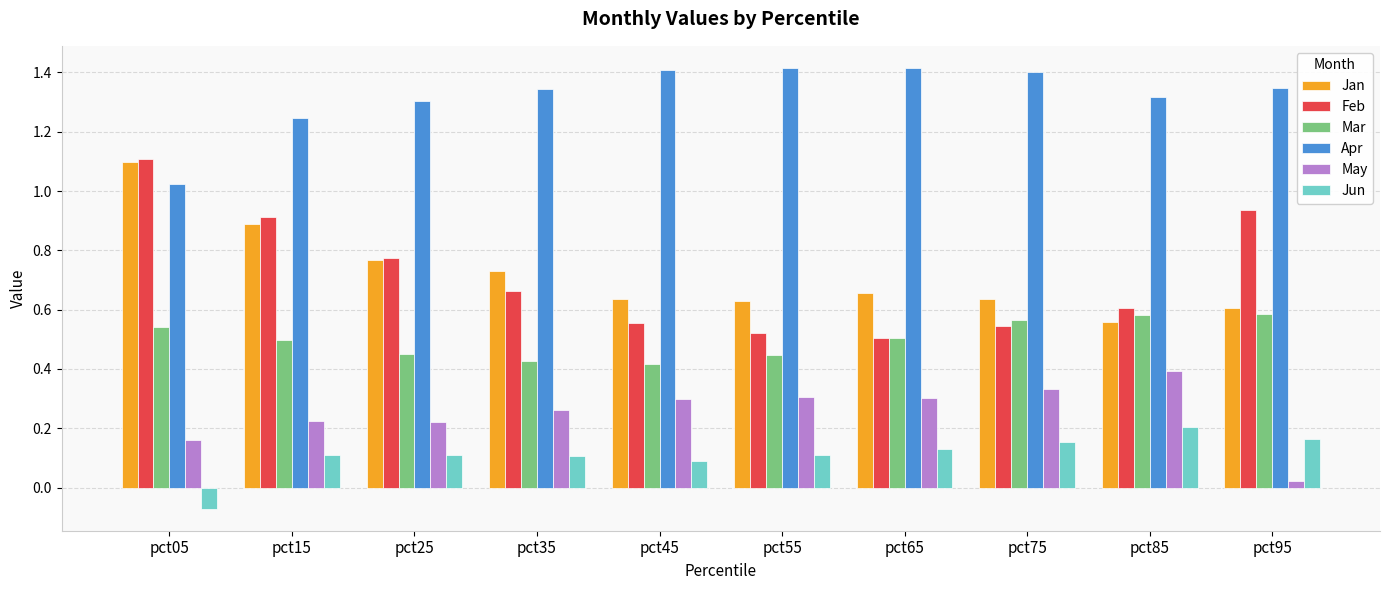

At how many categories does at least one series exceed 0?

10